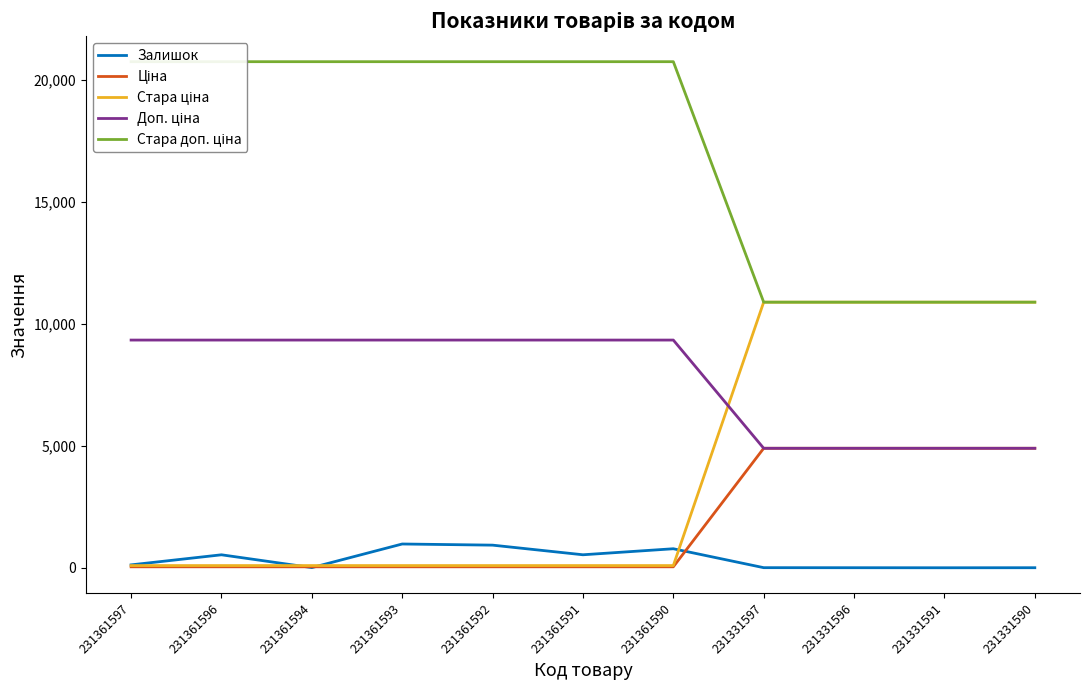

What is the average value of the Стара ціна series?

4021.0